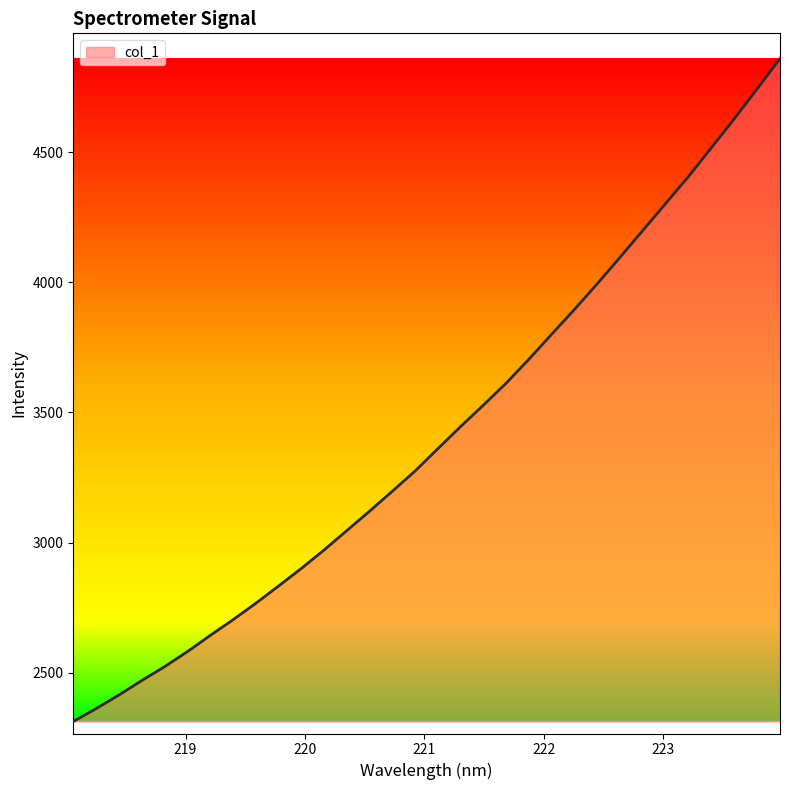

What is the difference between the maximum and minimum values?

2546.9